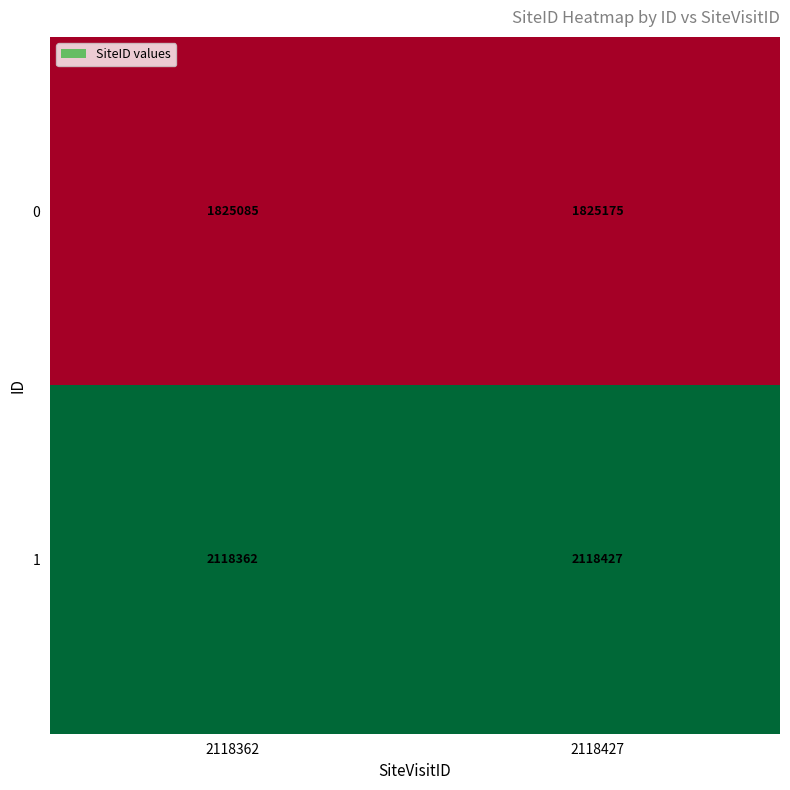

What is the maximum value shown in the chart?

2118427